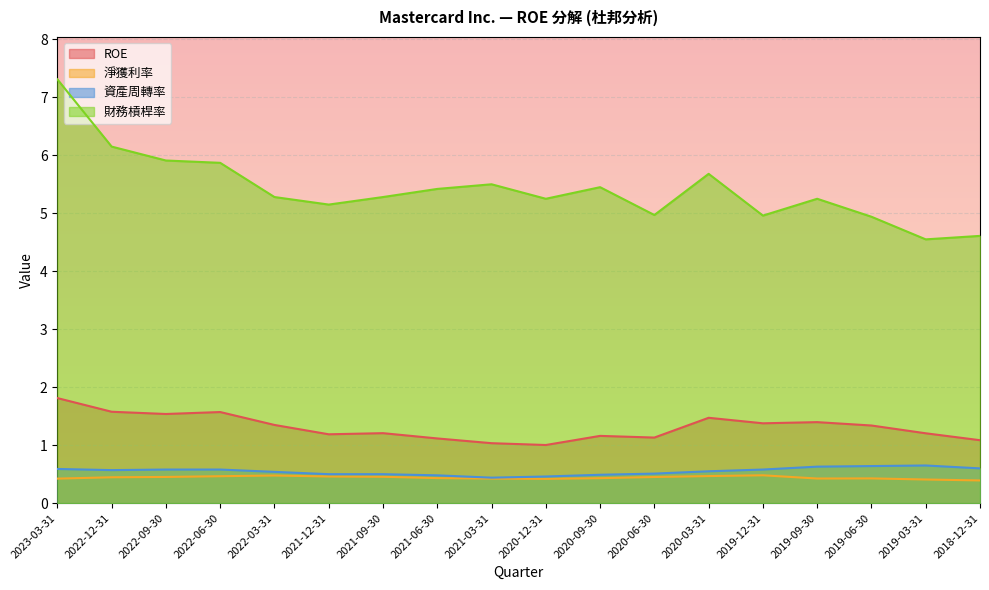

How many series are shown in this chart?

4